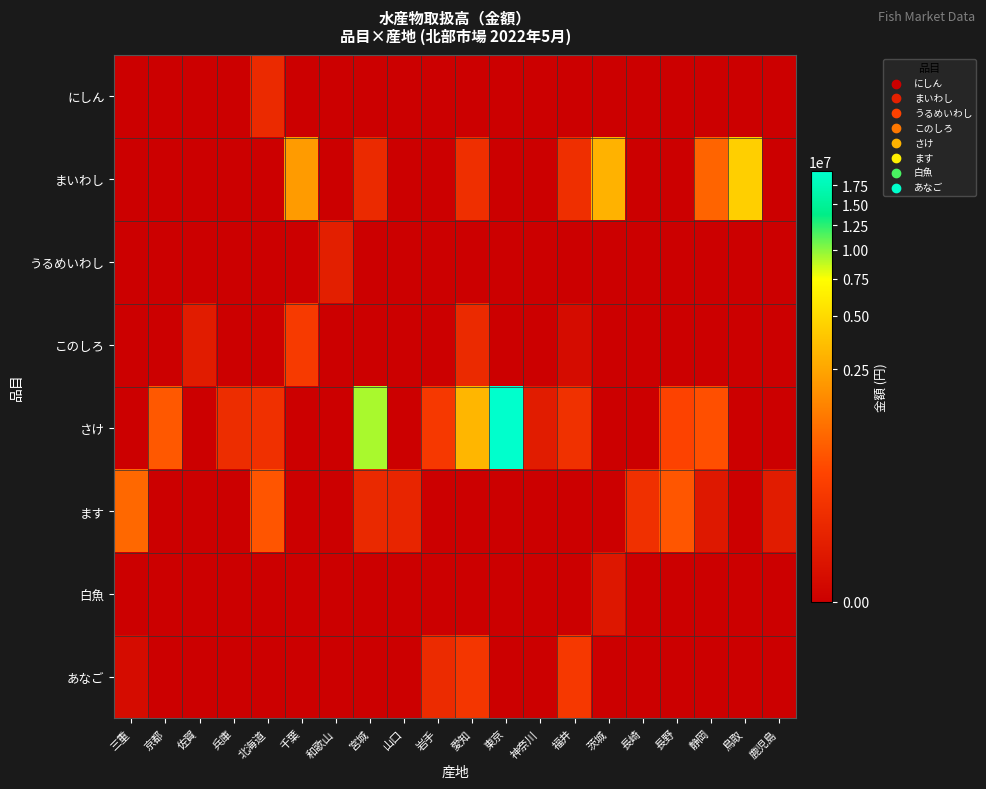

What is the spread (max minus min) of values at 東京?

19545655